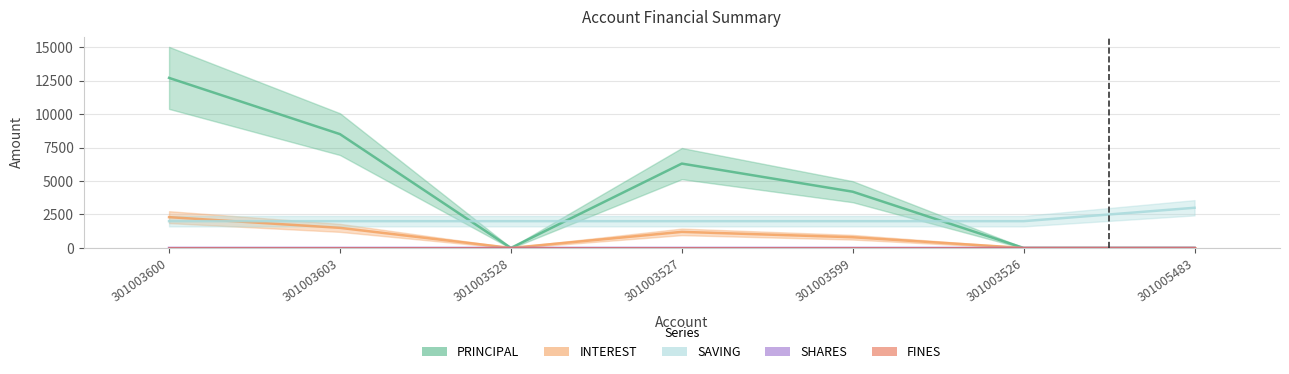

Which category has the highest value across all series?

301003600